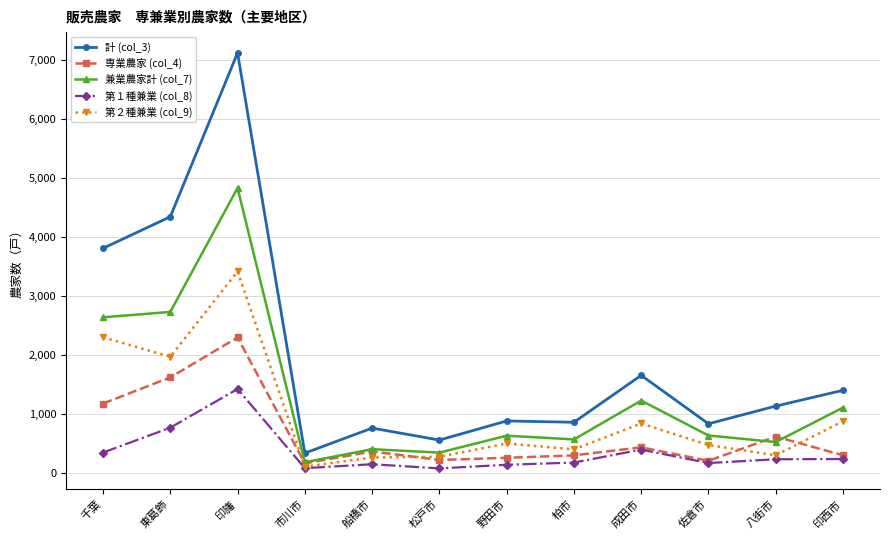

Which series has the largest total across all categories?

計 (col_3)